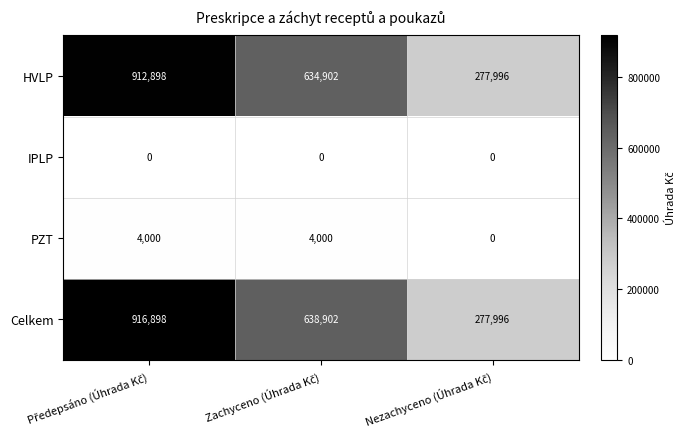

Rank the series by their maximum value, from lowest to highest.

IPLP, PZT, HVLP, Celkem